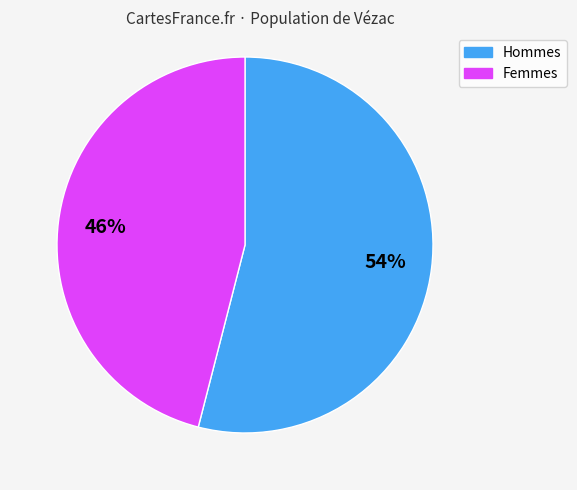

To the nearest percent, what is the average slice percentage?

50%